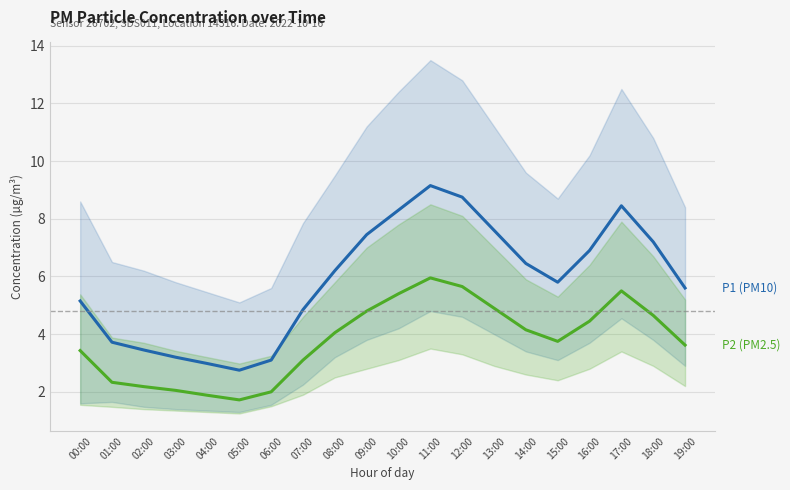

Where does the P1 (PM10) series first go above 6?

08:00